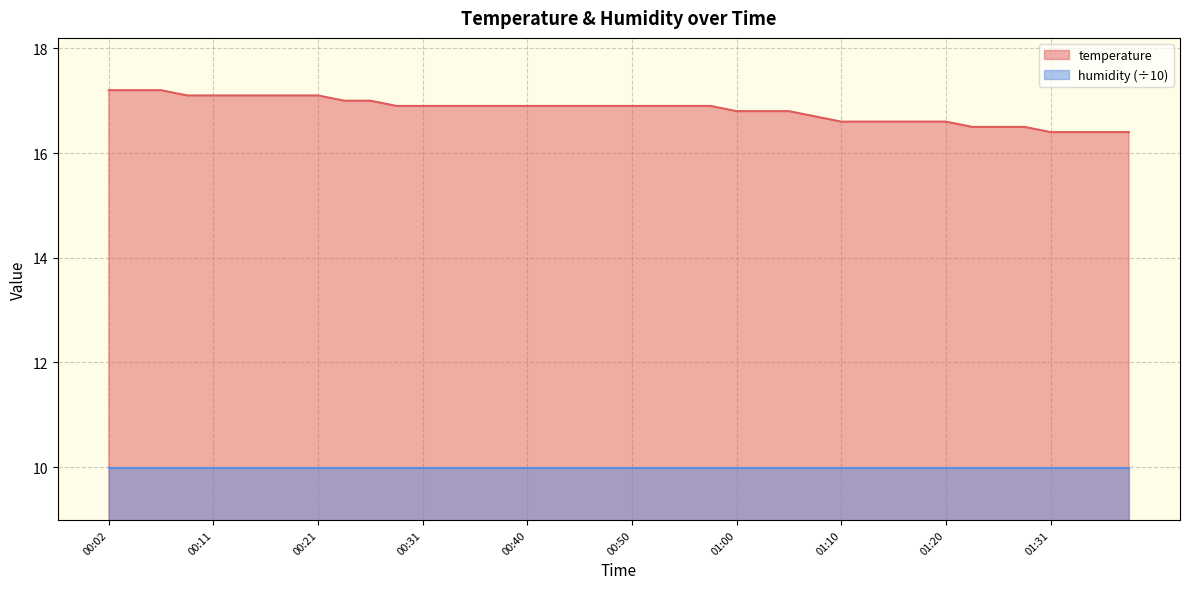

How many series are shown in this chart?

2